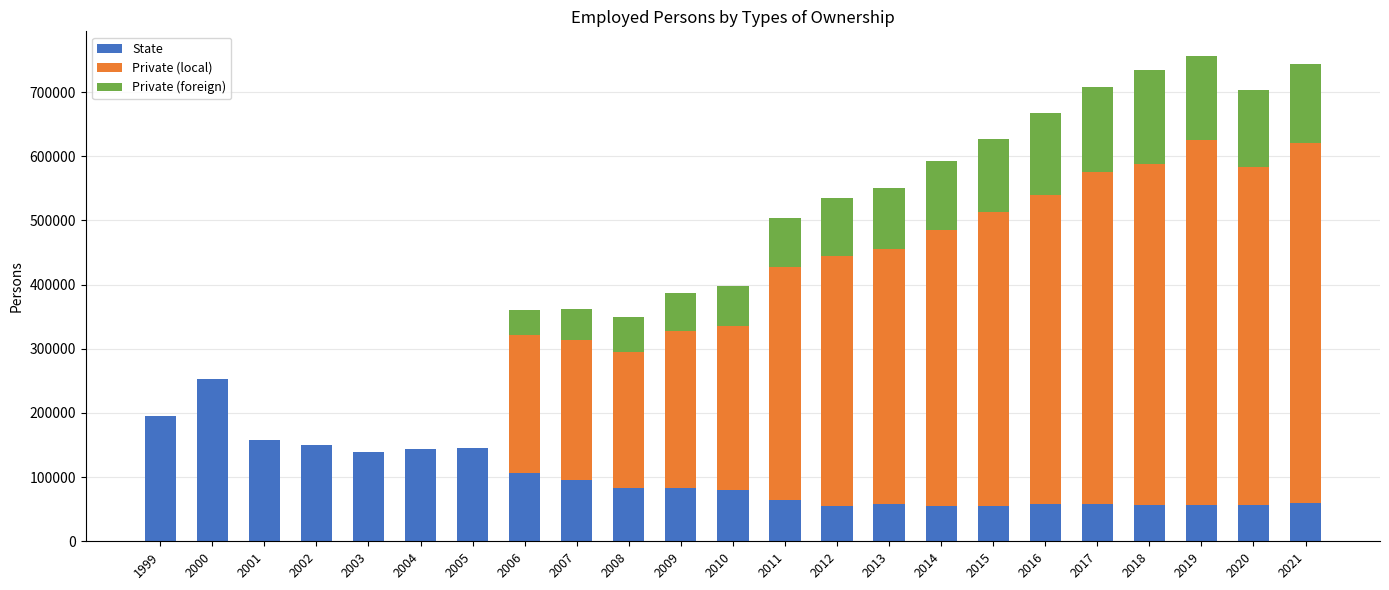

What is the sum of all State values?

2266282